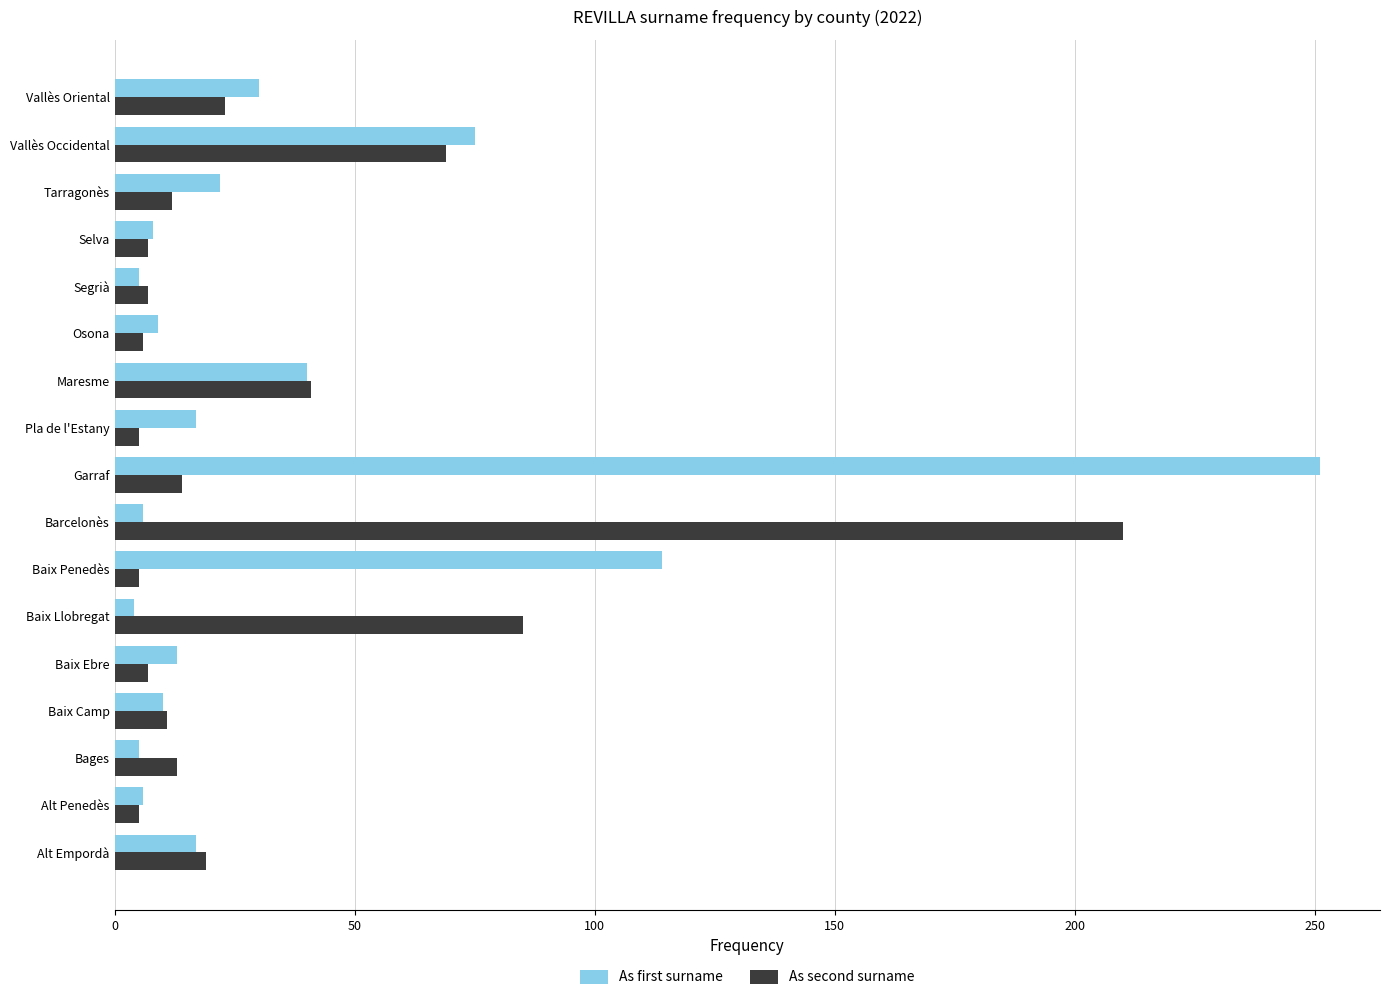

Is it true that As second surname equals 41 at Maresme?

True